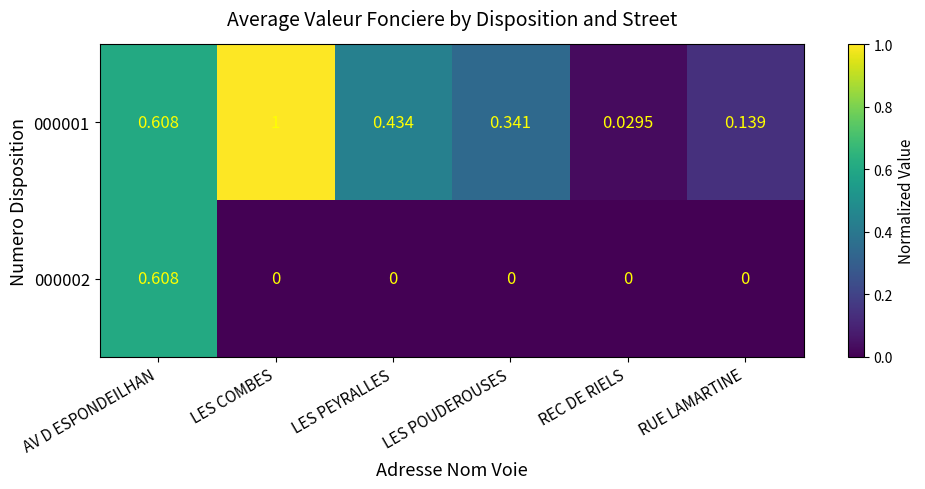

Which category has the lowest value in the 000001 series?

REC DE RIELS